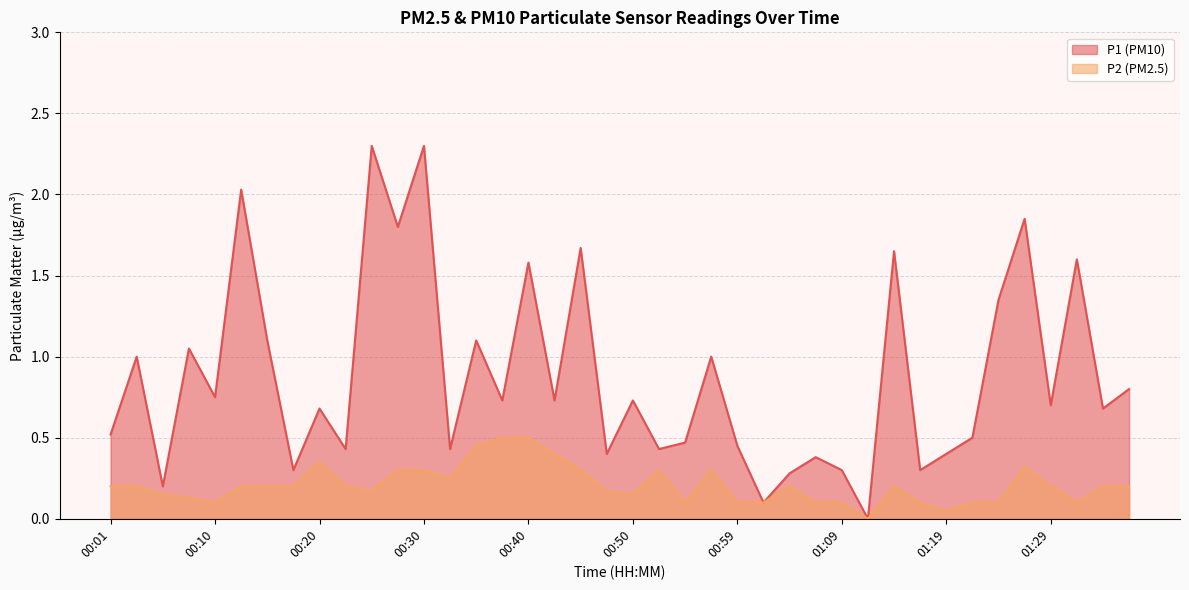

Rank the categories by P1 value from highest to lowest.

00:25, 00:30, 00:13, 01:26, 00:28, 00:45, 01:14, 01:31, 00:40, 01:24, 00:15, 00:35, 00:08, 00:03, 00:57, 01:36, 00:10, 00:37, 00:42, 00:50, 01:29, 00:20, 01:34, 00:01, 01:21, 00:55, 00:59, 00:23, 00:32, 00:52, 00:47, 01:19, 01:07, 00:18, 01:09, 01:17, 01:04, 00:05, 01:02, 01:12